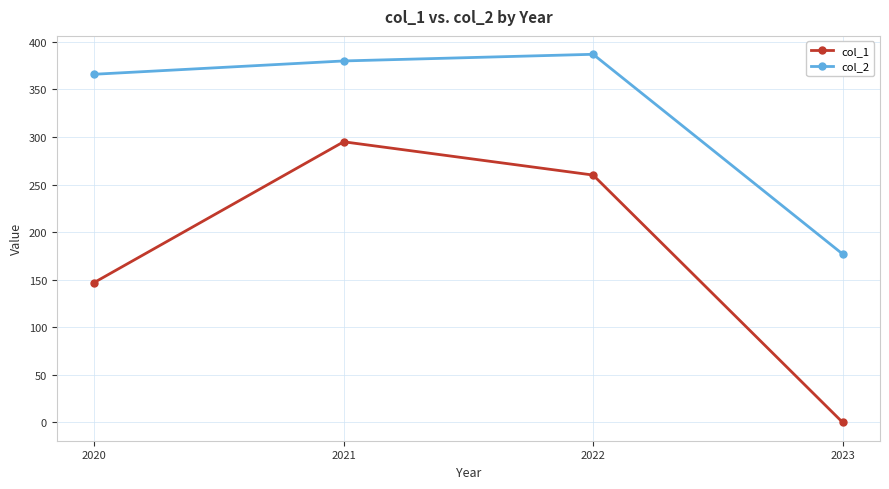

At which label does col_2 reach its minimum?

2023